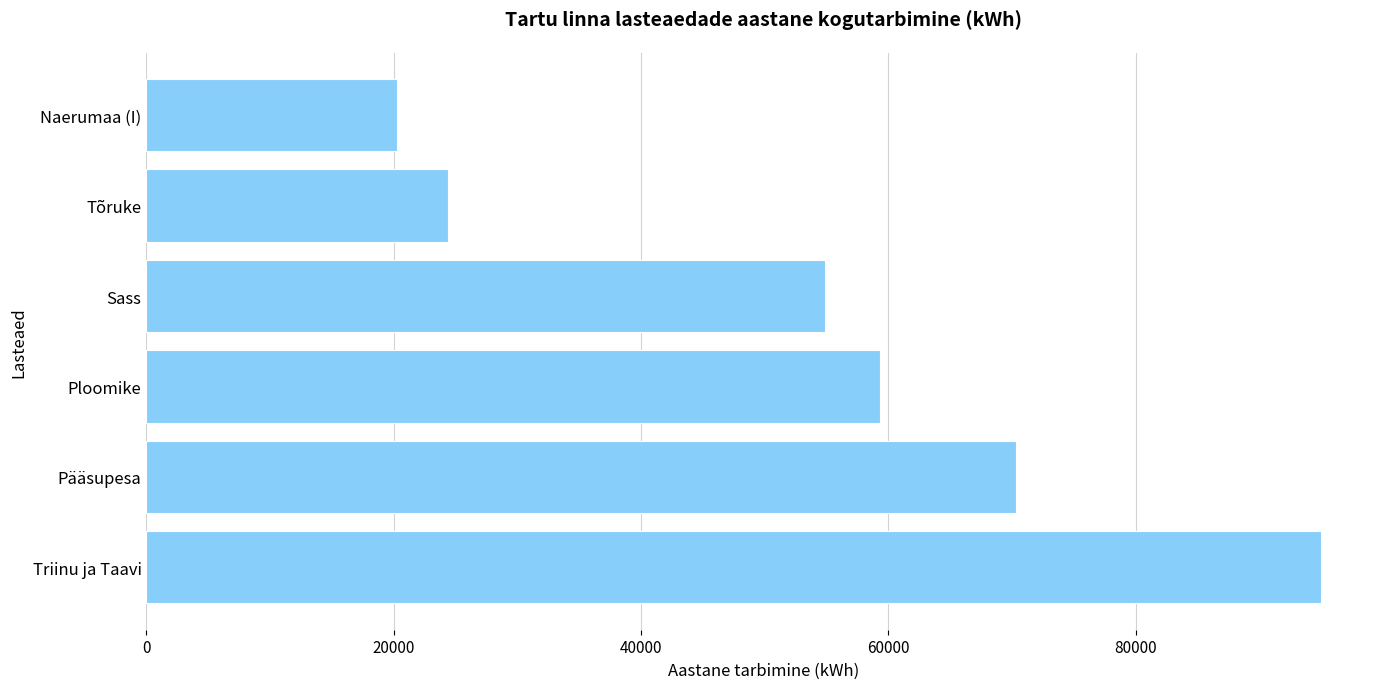

Approximately how many times larger is the value at Ploomike compared to Tõruke?

2.4